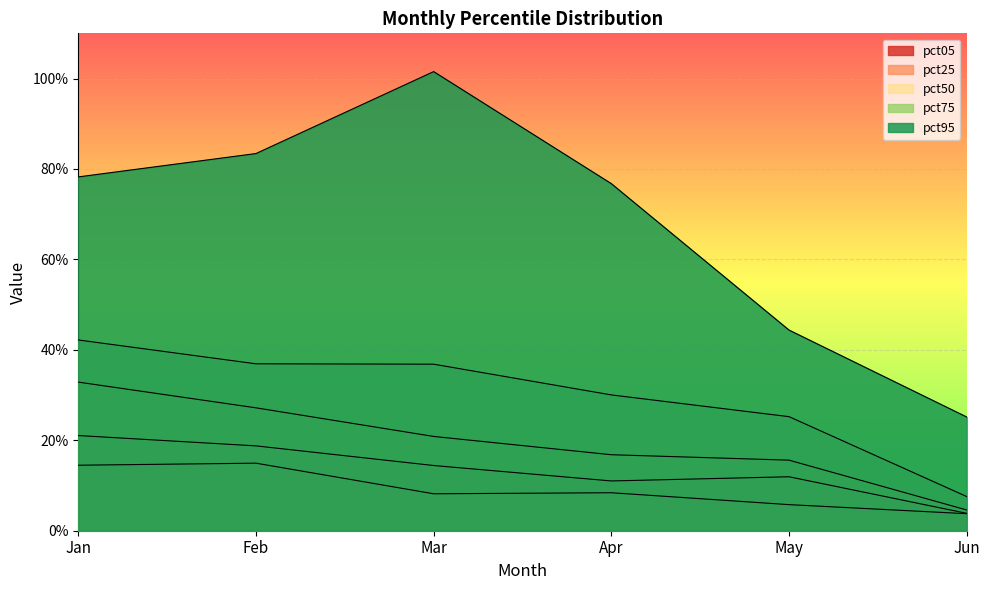

What is the average value of the pct95 series?

0.7